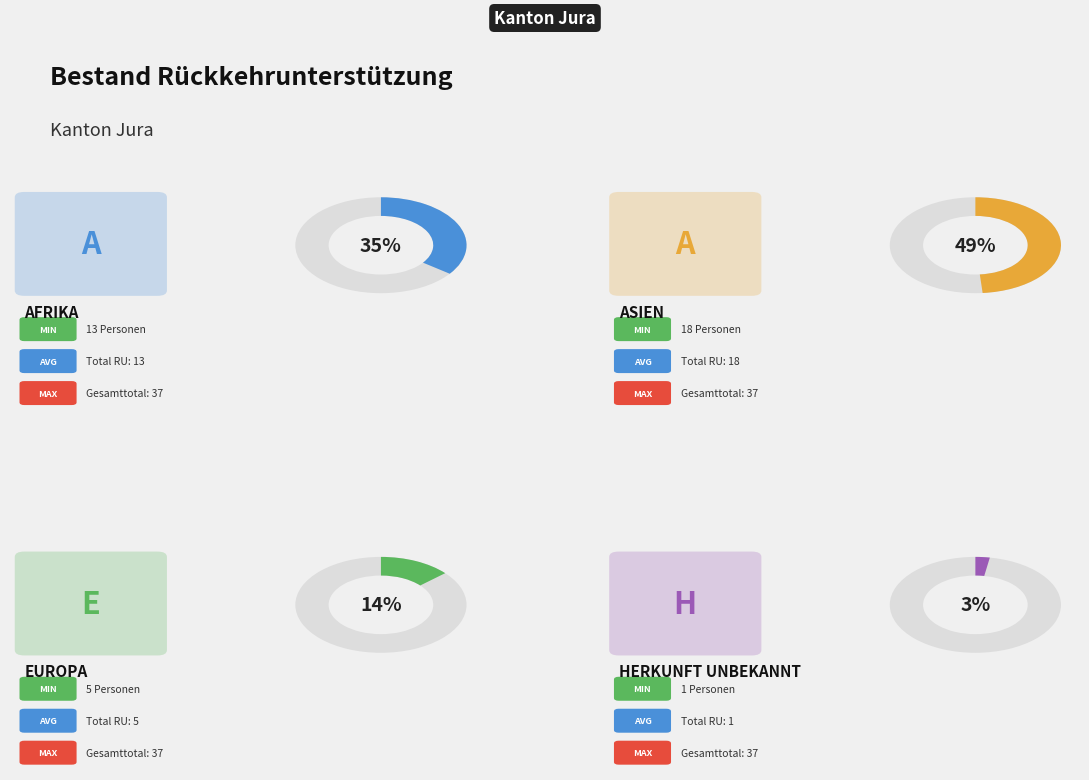

Combined, do Herkunft unbekannt and Afrika account for over 50%?

No